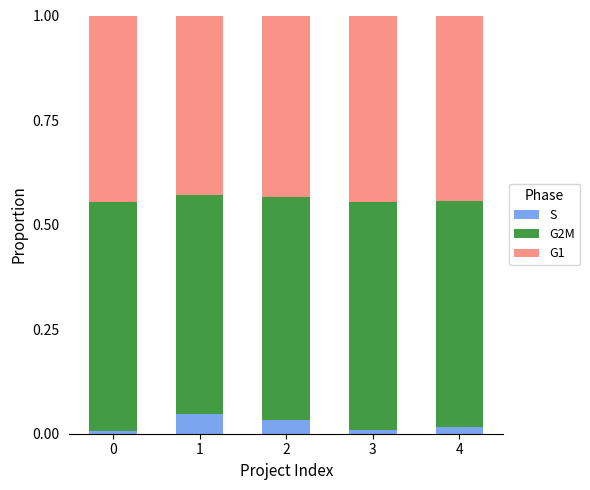

How many bars are there in total?

5